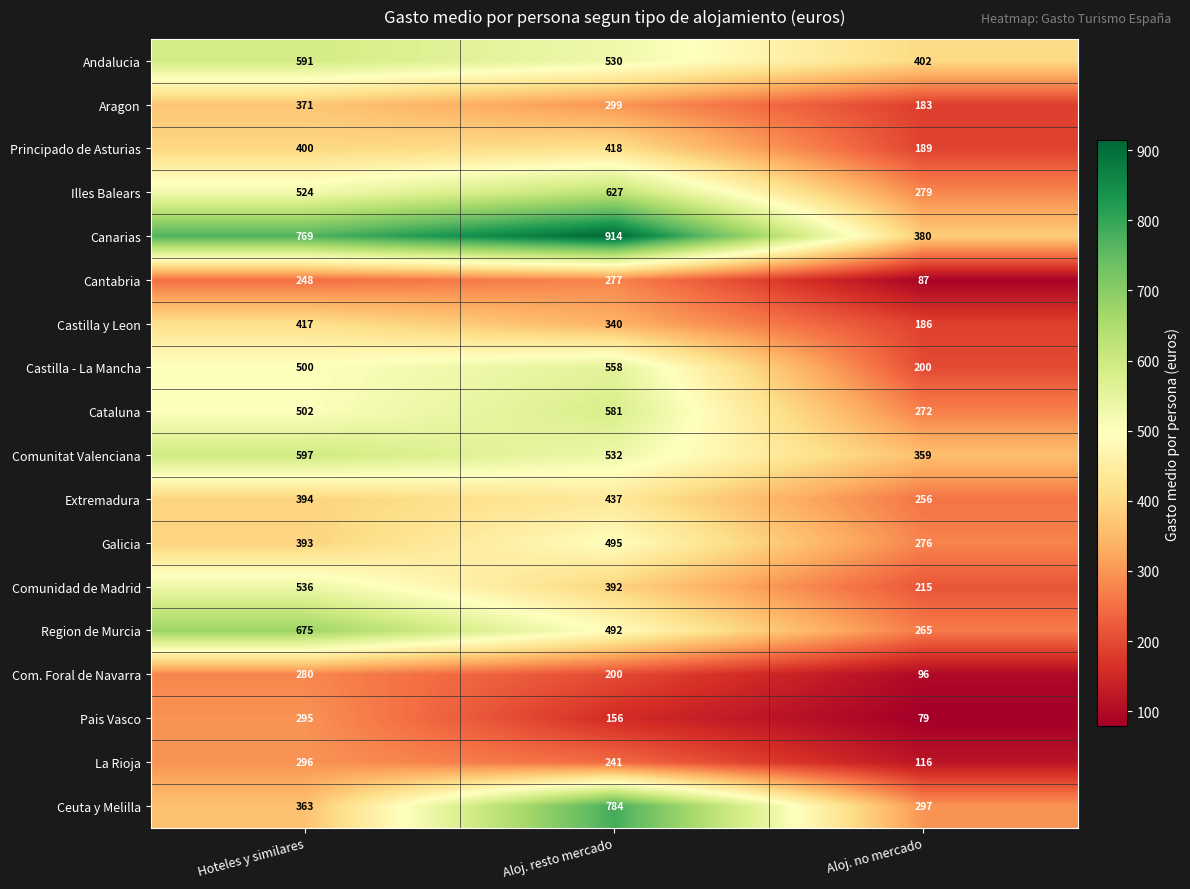

How many Castilla y Leon values are between 186 and 417?

3